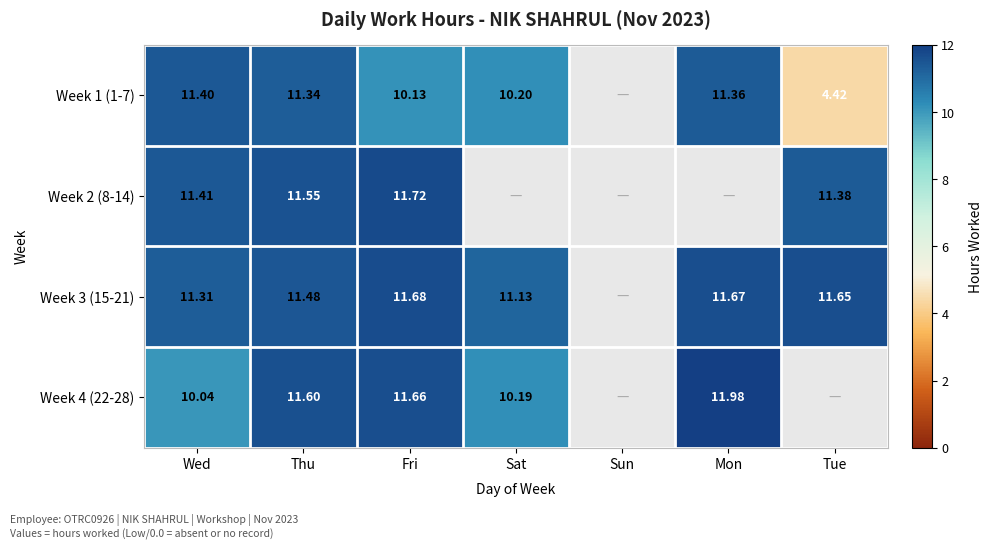

Is the value of Week 1 (1-7) at Tue greater than the value of Week 2 (8-14) at Wed?

No